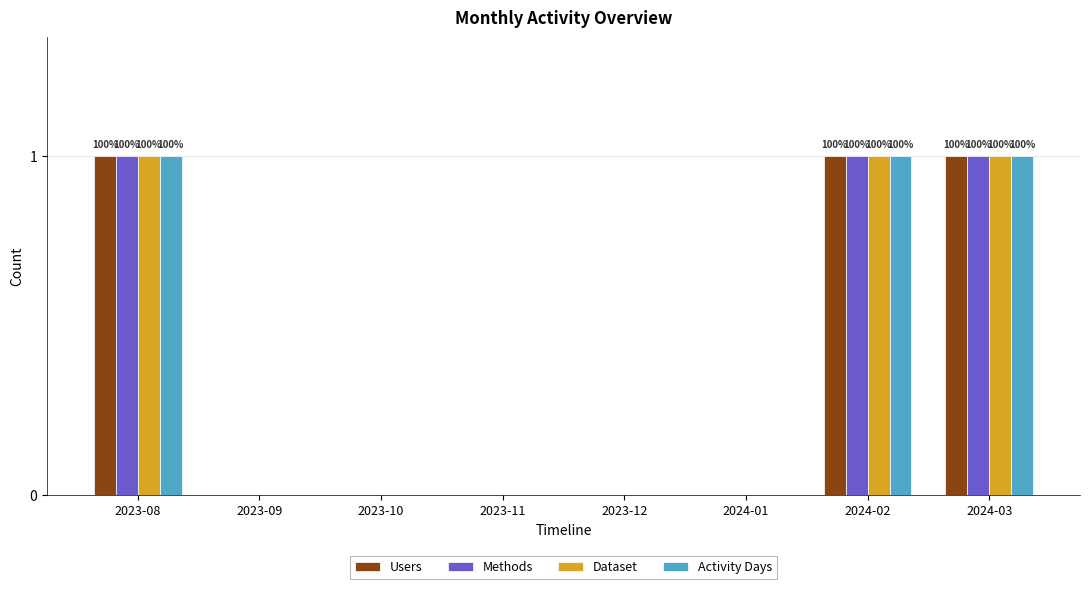

The value of Methods at 2023-11 is 1. True or false?

False